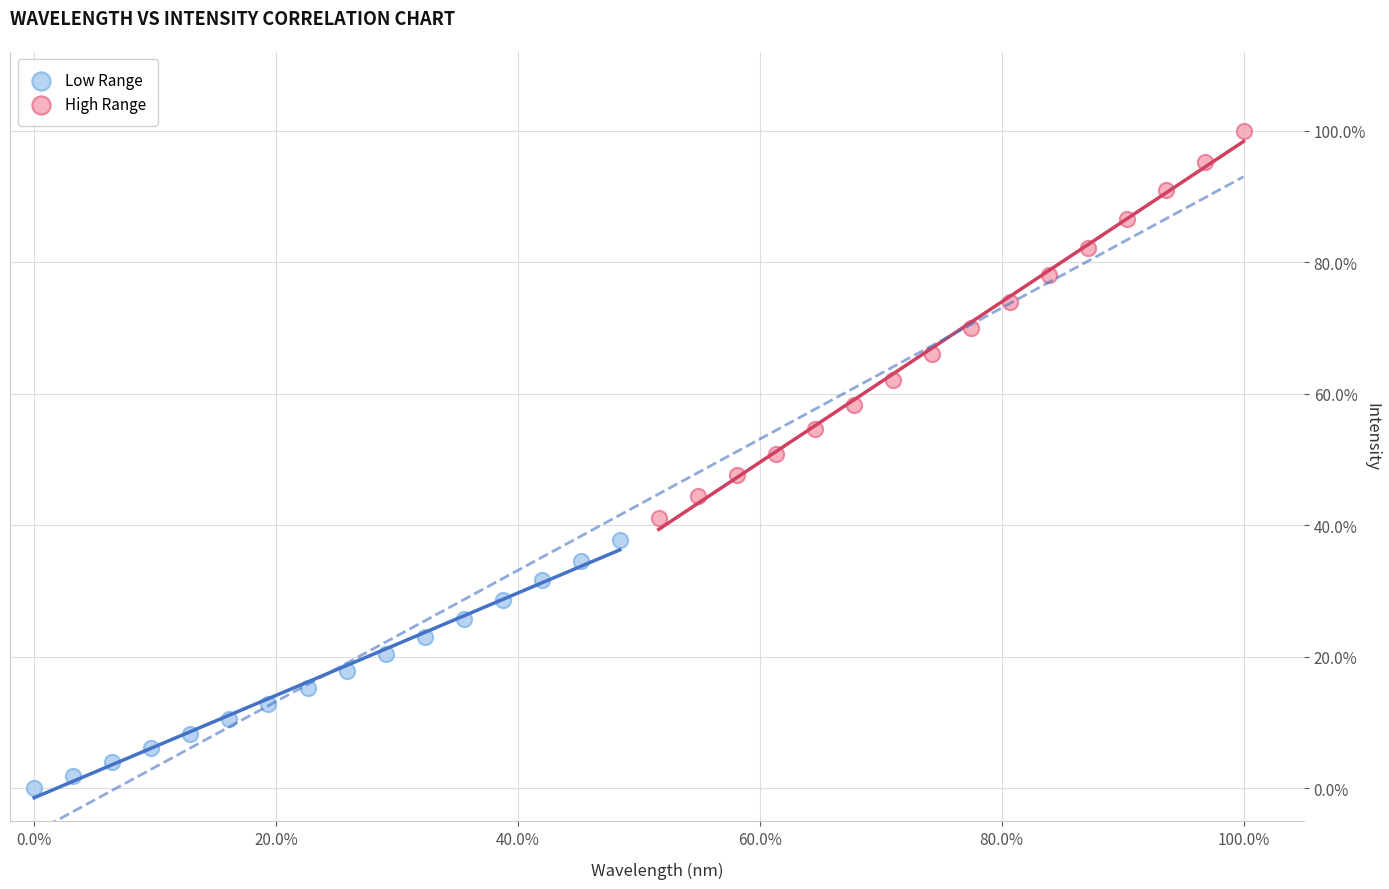

What are all the series names shown in the legend?

Low Range, High Range